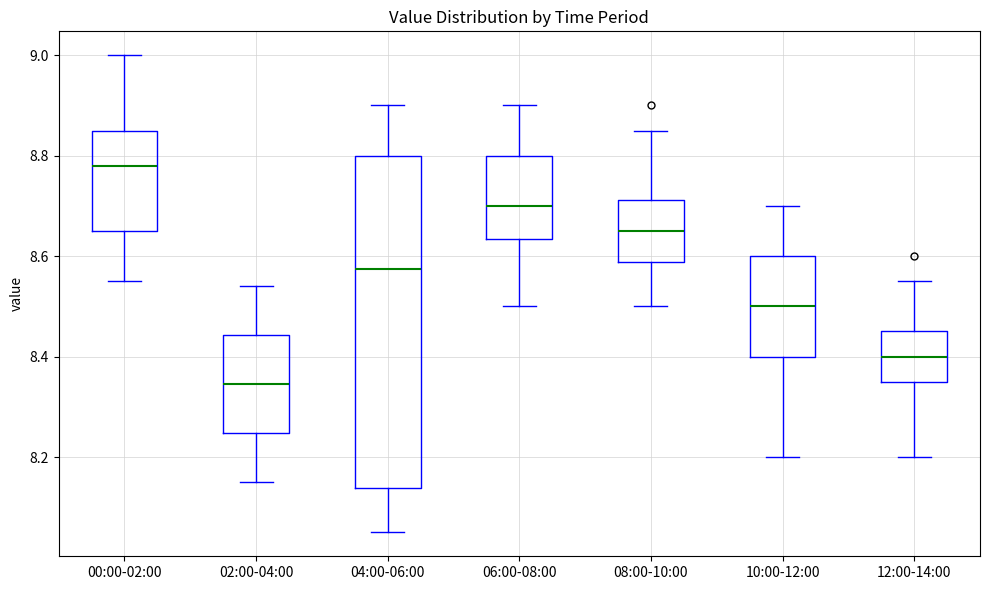

Which box has the lowest median line?

02:00-04:00